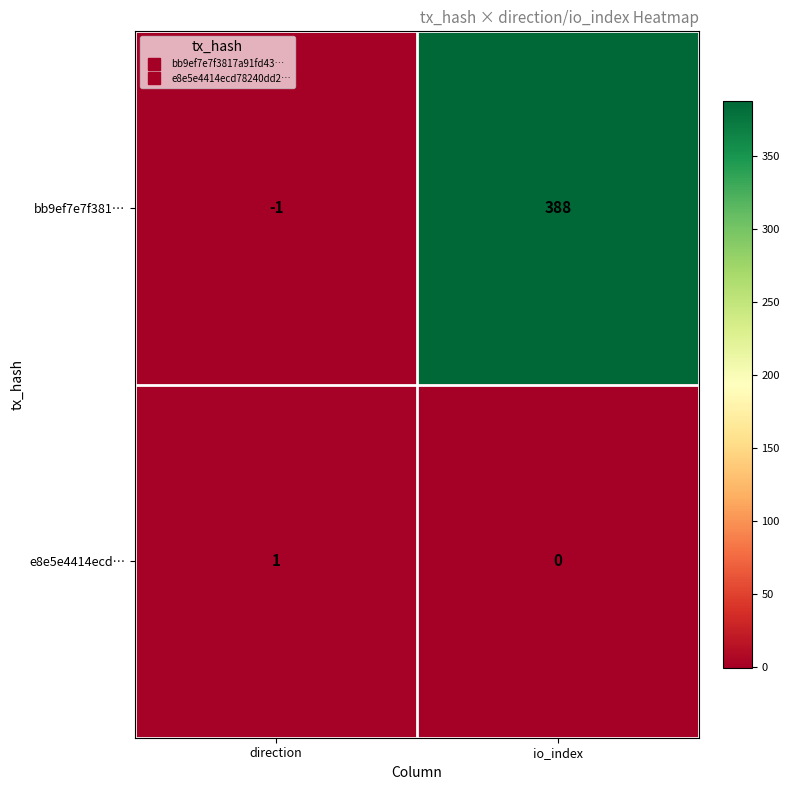

At how many categories does at least one series exceed 259?

1